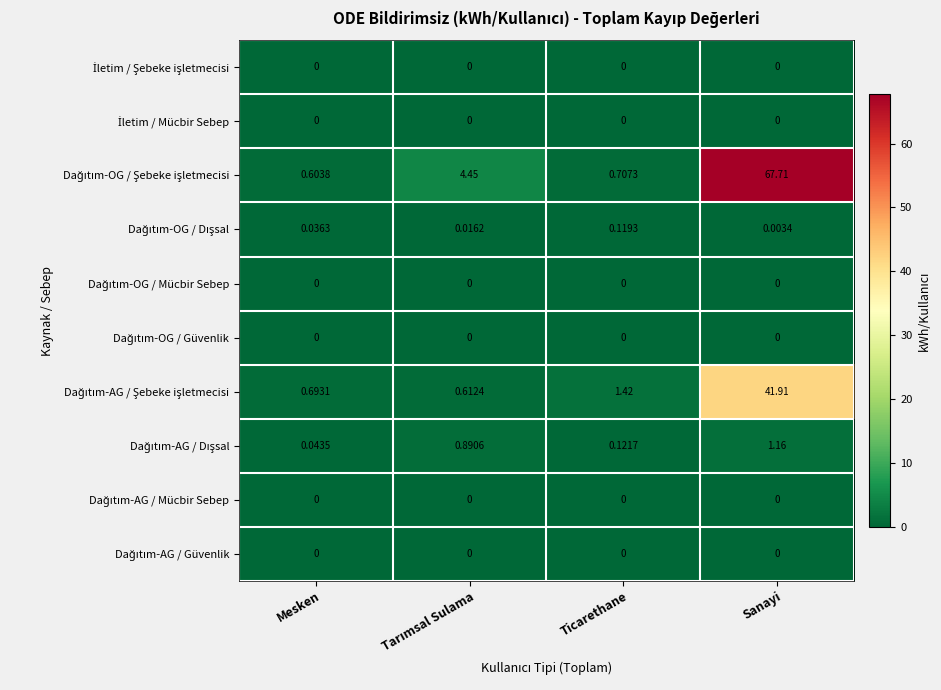

Which label corresponds to the largest value in the chart?

Sanayi